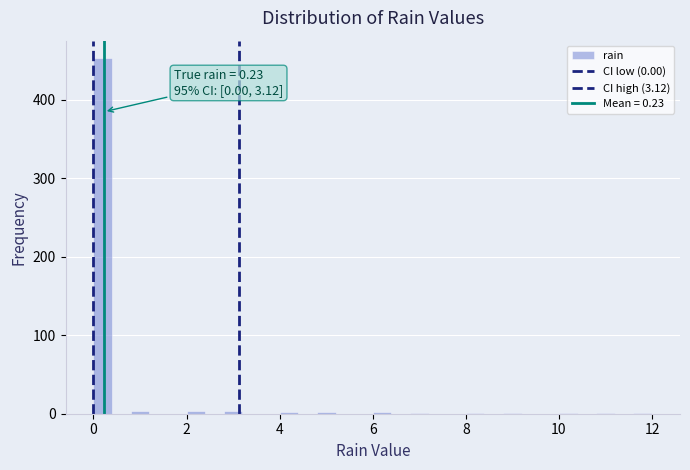

Around what value on the x-axis is the tallest bar? Give the approximate position of its centre, as read against the axis.

0.2